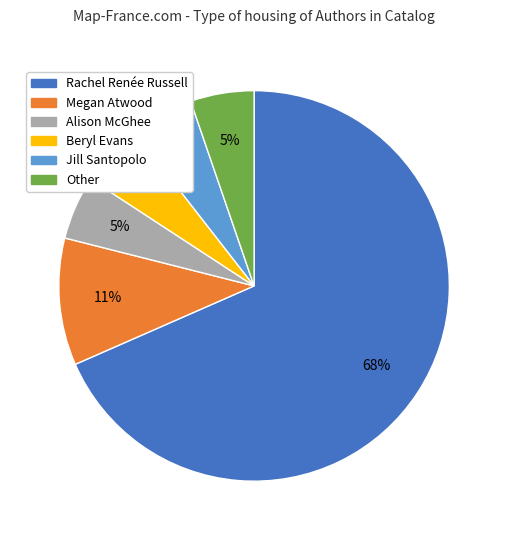

To the nearest percent, what is the average slice percentage?

17%